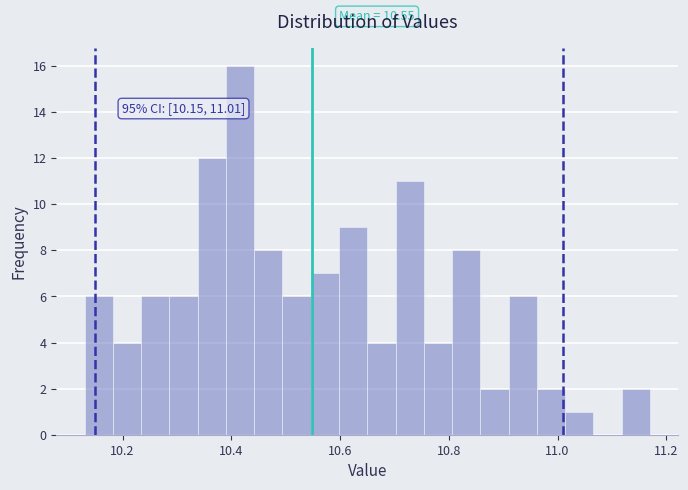

Read against the x-axis, roughly where is the centre of the tallest bar?

10.42